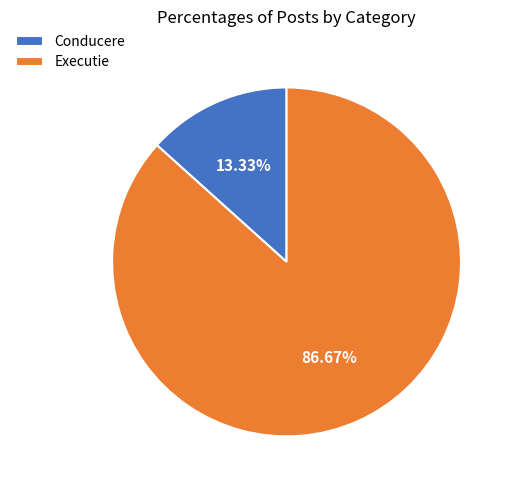

What percentage is the Conducere slice, to the nearest percent?

13%